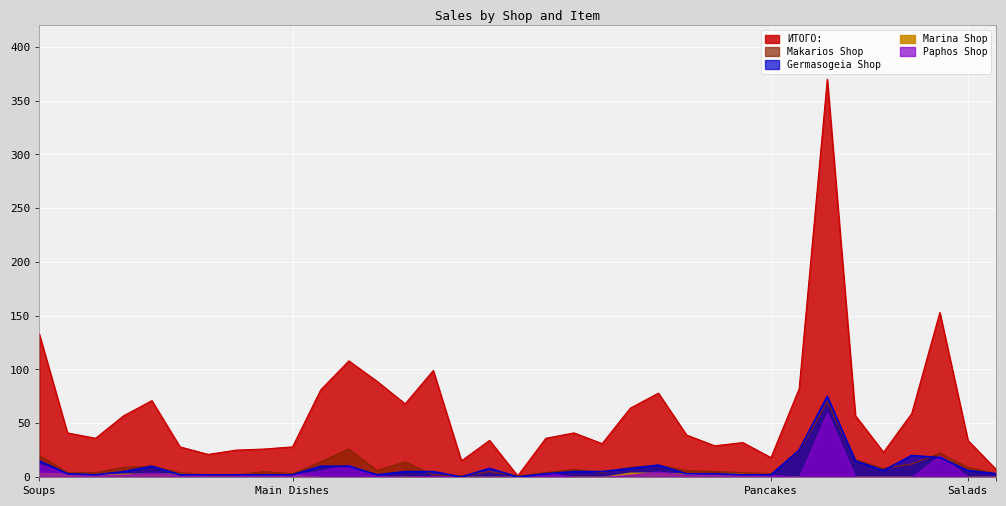

How many data points in Germasogeia Shop are above 5?

14